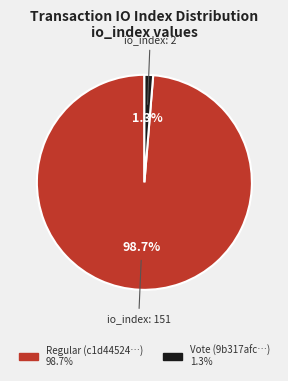

Does any single category account for the majority?

Yes